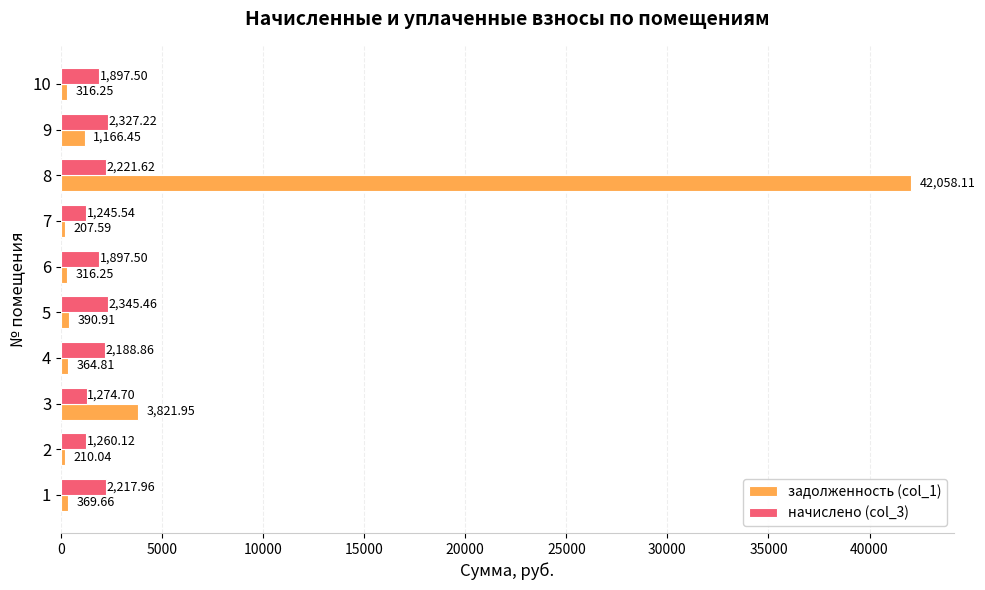

Which series changed the most between 5 and 7?

начислено (col_3)